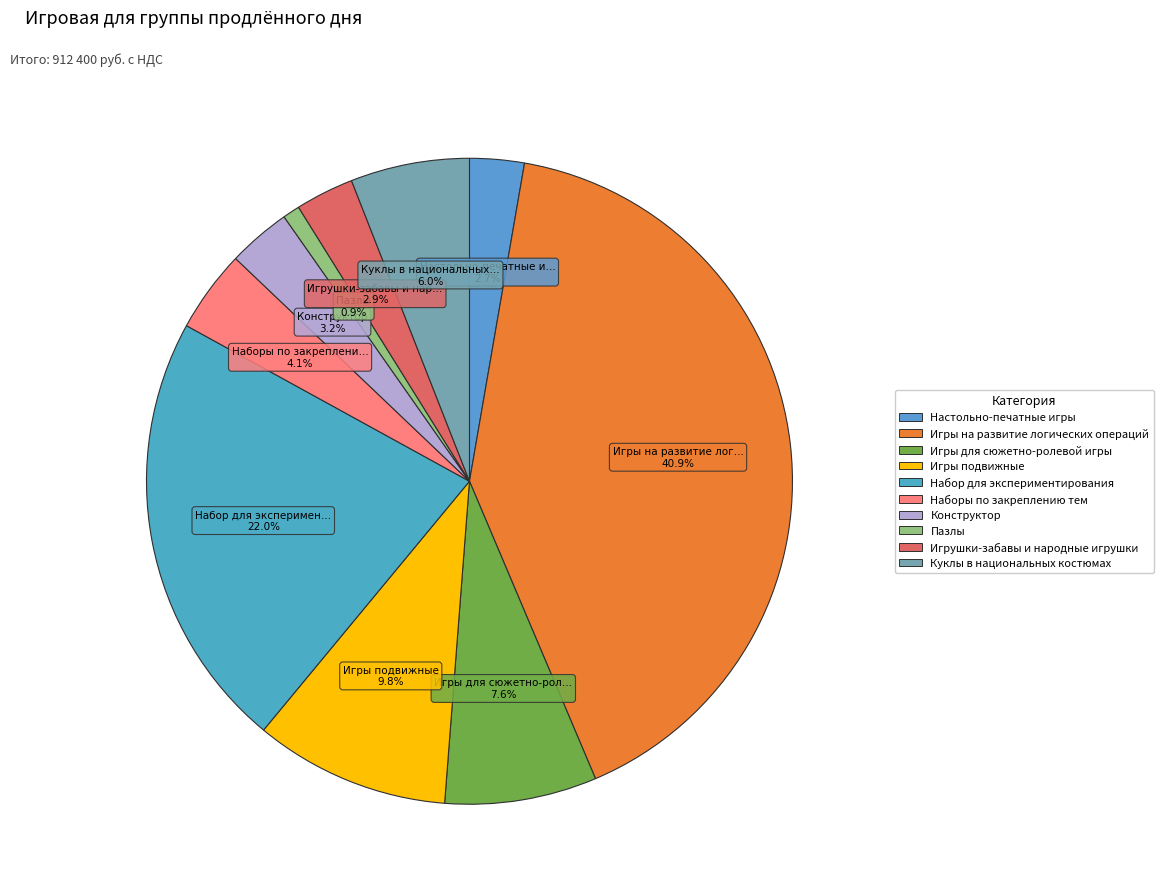

What percentage is the Пазлы slice, to the nearest percent?

1%